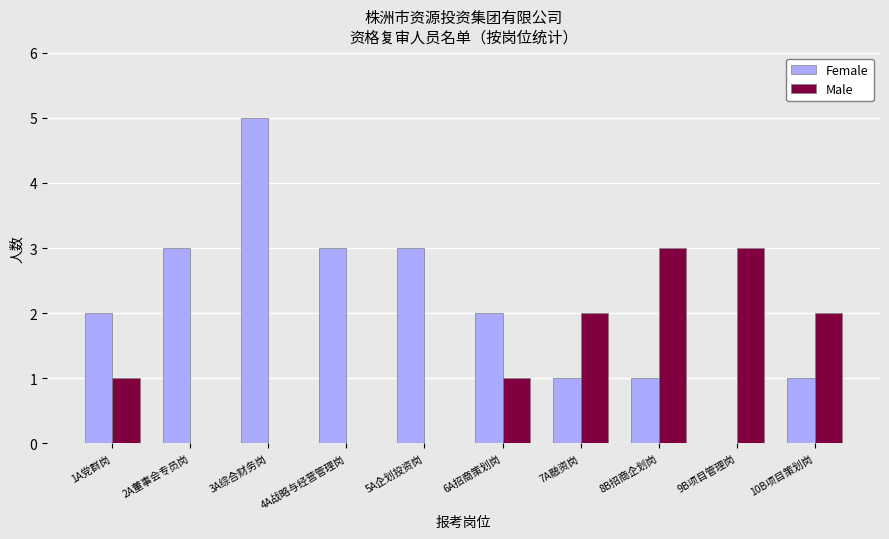

Is it true that Male equals 0 at 2A董事会专员岗?

True